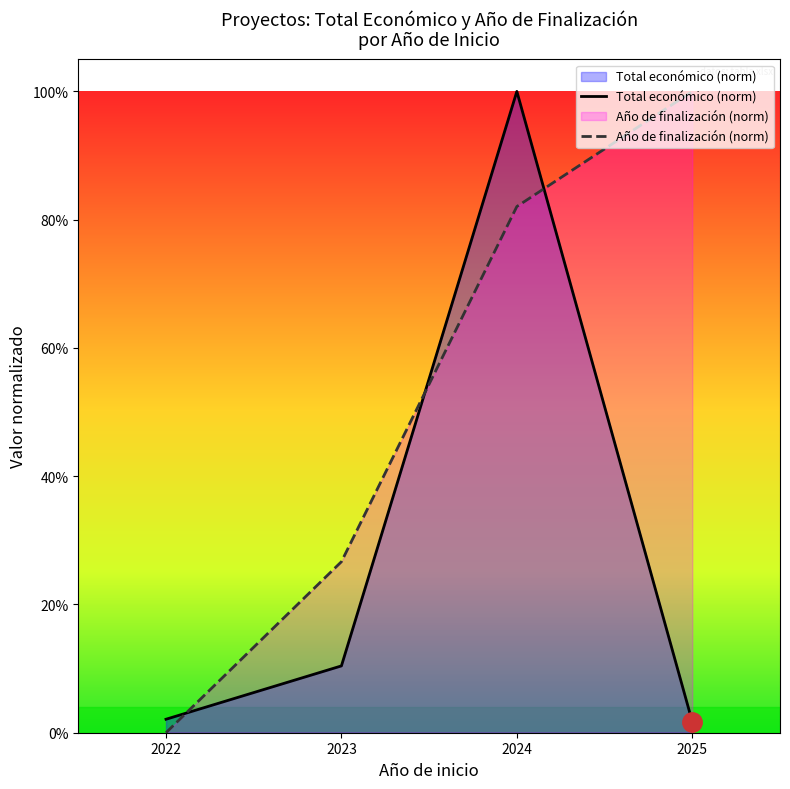

Which series has the largest range (max minus min)?

Año de finalización (norm)